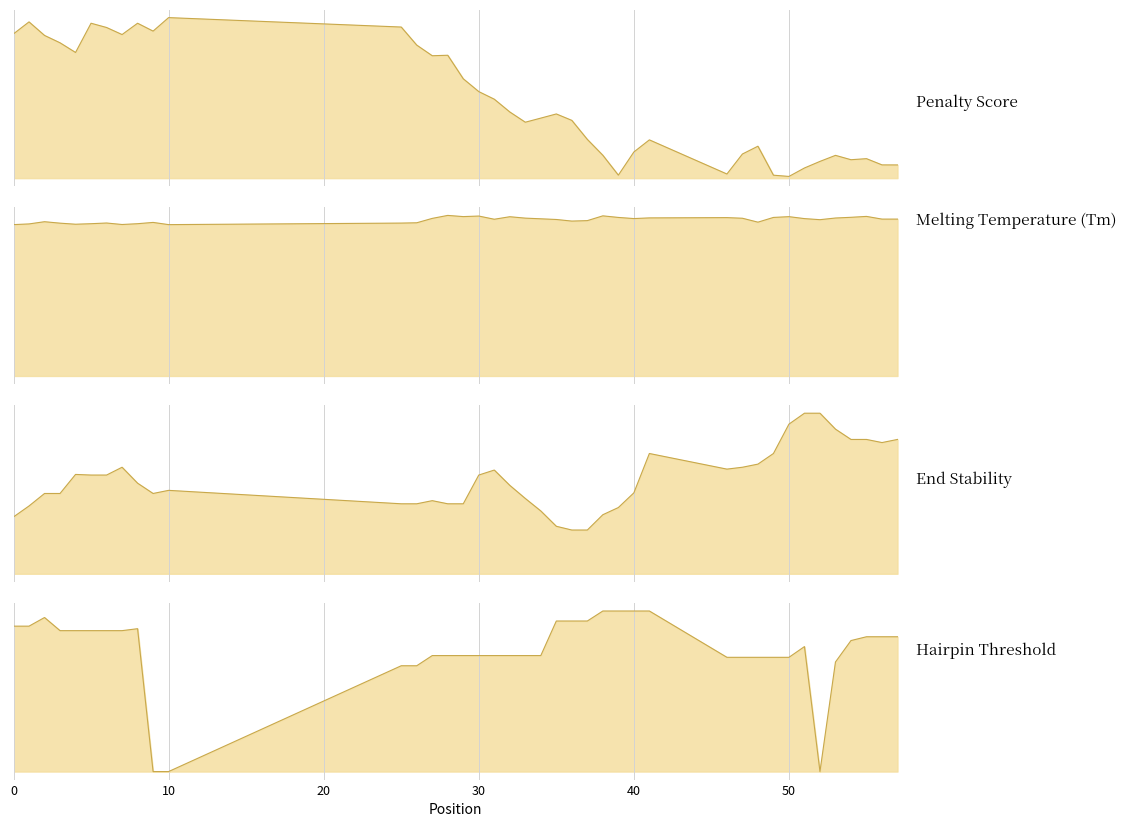

Reading left to right, extract all data points from this chart.

pen: 8.9	9.6	8.8	8.3	7.8	9.6	9.3	8.9	9.6	9.1	9.9	9.3	8.2	7.5	7.6	6.1	5.3	4.9	4.1	3.4	3.7	4.0	3.6	2.4	1.4	0.2	1.6	2.4	0.3	1.5	2.0	0.2	0.1	0.6	1.0	1.4	1.1	1.2	0.8	0.8
PRIMER_RIGHT_0_TM: 57.1	57.4	58.2	57.7	57.2	57.4	57.7	57.1	57.4	57.9	57.1	57.7	57.8	59.5	60.6	60.1	60.3	59.1	60.1	59.5	59.3	59.0	58.4	58.6	60.4	59.8	59.4	59.6	59.7	59.5	58.0	59.8	60.1	59.4	59.0	59.6	59.9	60.2	59.2	59.2
PRIMER_RIGHT_0_END_STABILITY: 1.8	2.2	2.6	2.6	3.2	3.2	3.2	3.4	2.9	2.6	2.7	2.2	2.2	2.3	2.2	2.2	3.2	3.3	2.8	2.4	2.0	1.5	1.4	1.4	1.9	2.1	2.6	3.9	3.4	3.4	3.5	3.9	4.8	5.1	5.1	4.6	4.3	4.3	4.2	4.3
PRIMER_RIGHT_0_HAIRPIN_TH: 42.4	42.4	44.9	41.1	41.1	41.1	41.1	41.1	41.7	0.0	0.0	30.9	30.9	33.8	33.8	33.8	33.8	33.8	33.8	33.8	33.8	43.9	43.9	43.9	46.8	46.8	46.8	46.8	33.3	33.3	33.3	33.3	33.3	36.5	0.0	32.0	38.2	39.3	39.3	39.3